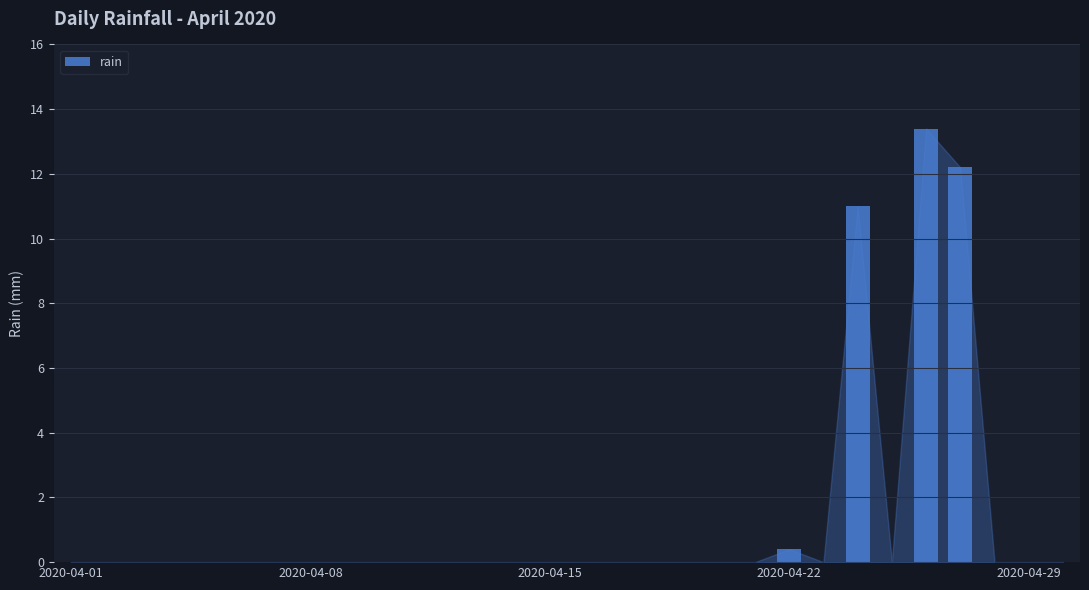

What is the maximum value shown in the chart?

13.4